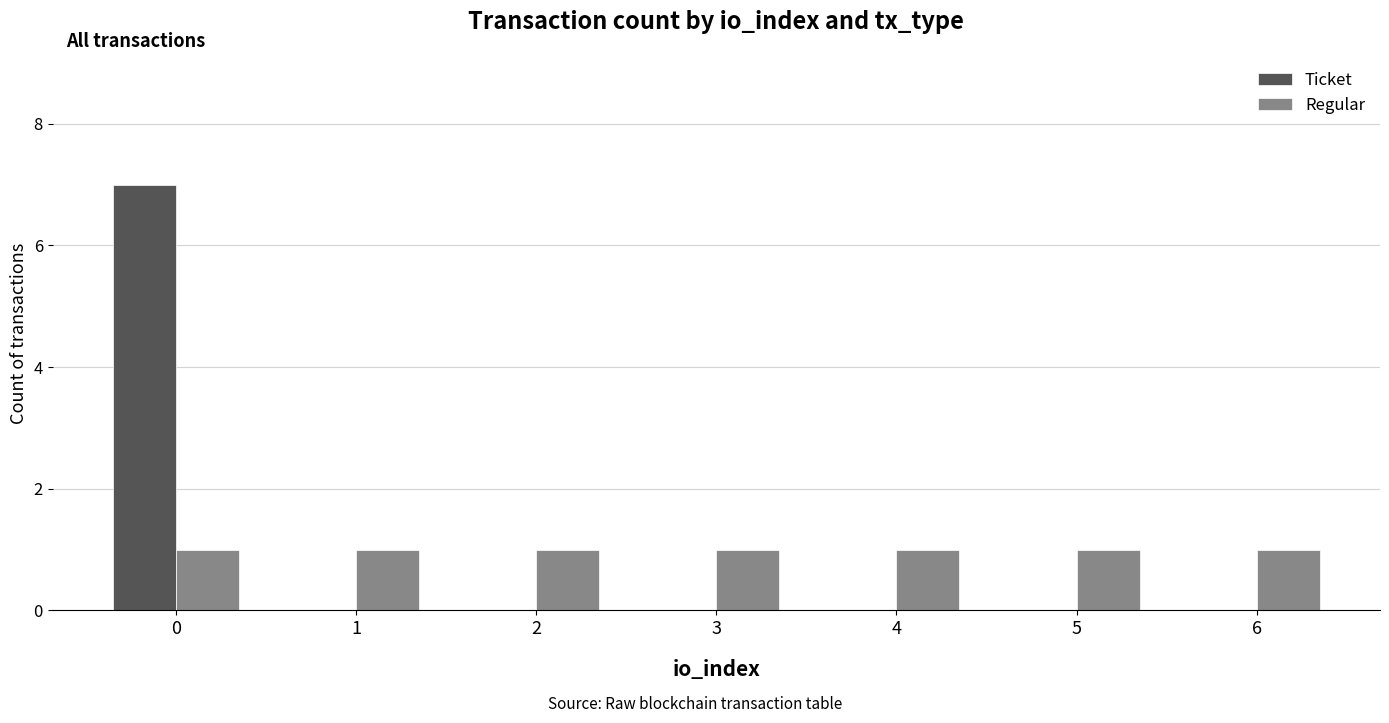

What is the average value of the Regular series?

1